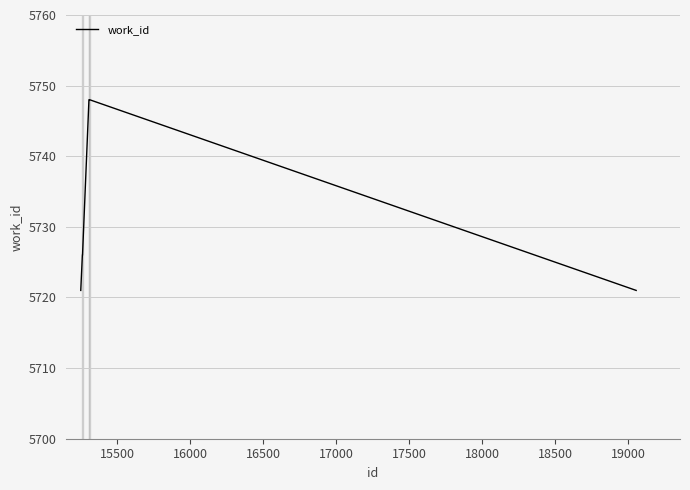

What is the greatest value displayed?

5748